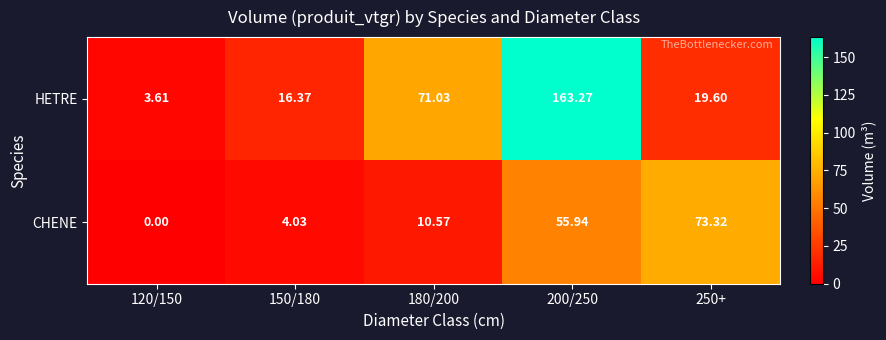

How many data points does each series have?

5